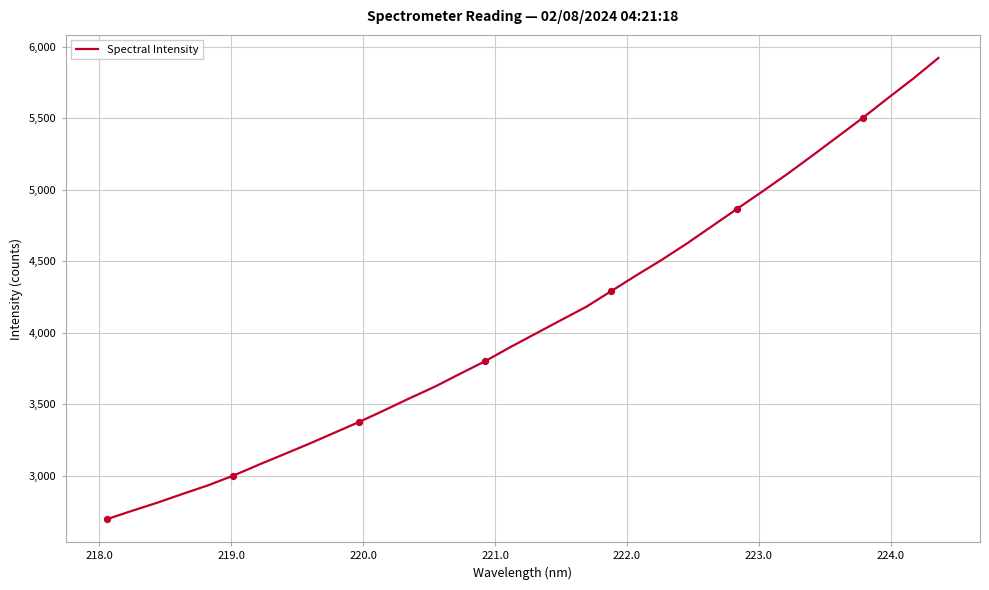

What is the minimum value shown in the chart?

2695.3